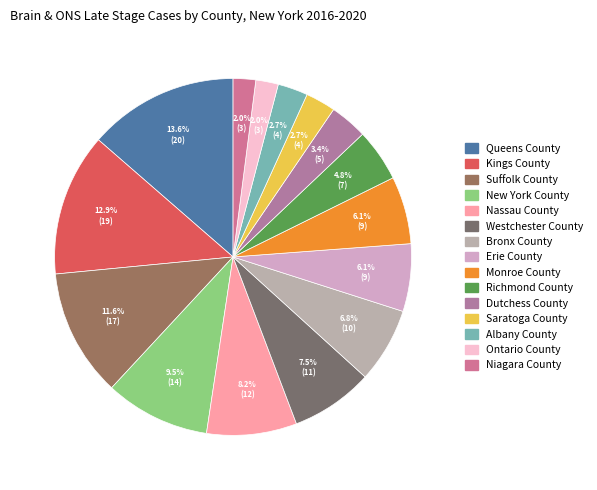

Count the number of slices in the pie.

15